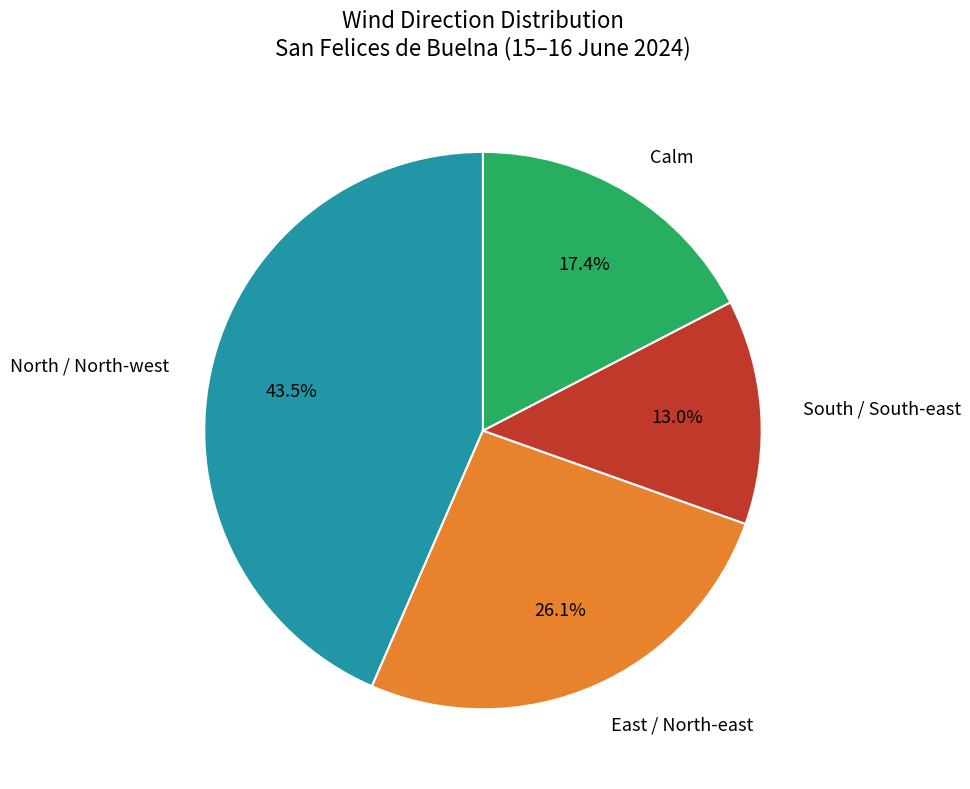

To the nearest percent, what is the difference between the largest and smallest slice percentages?

30%